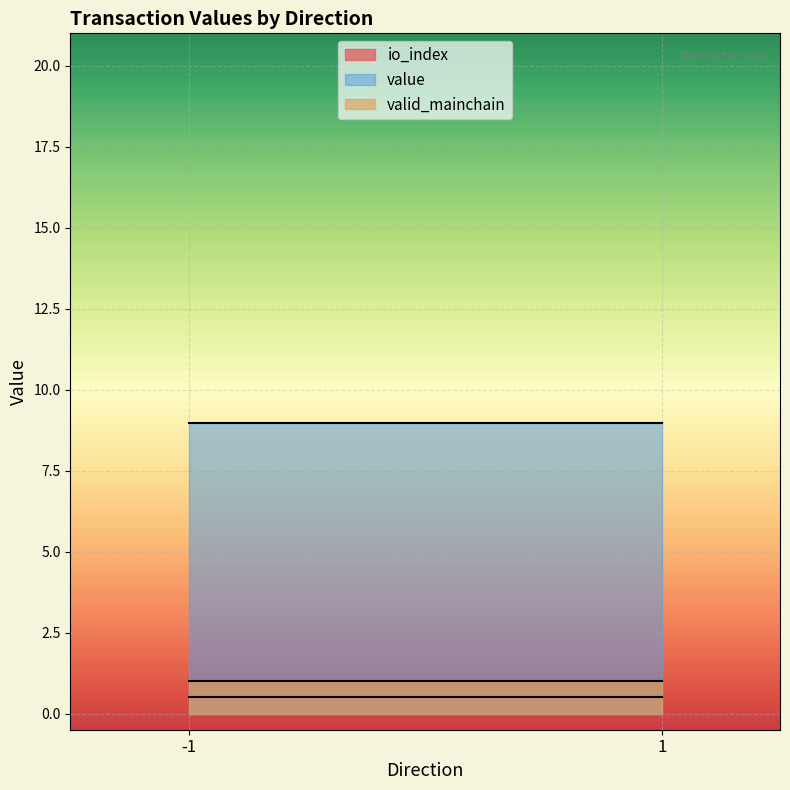

List the series in order of their peak value, highest first.

value, valid_mainchain, io_index